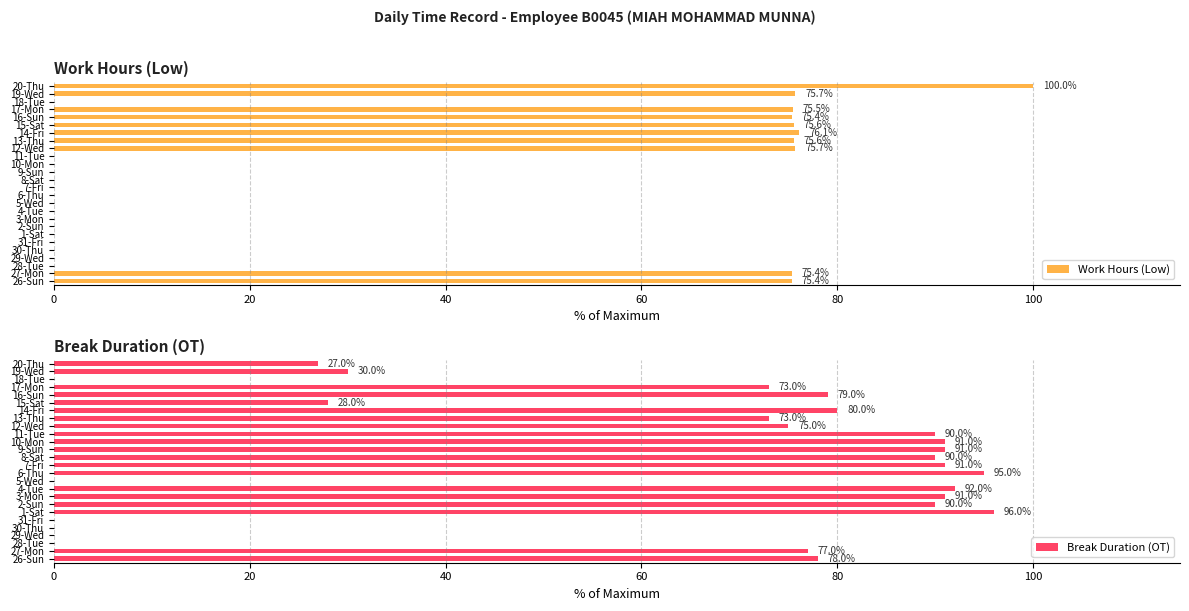

True or false: Break Duration (OT) has a value of 157.0 at 9-Sun.

False